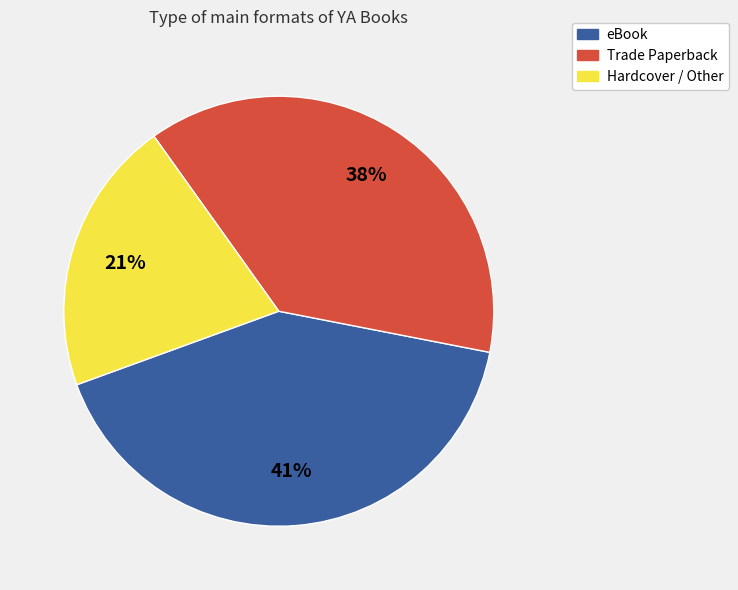

To the nearest percent, what is the average slice percentage?

33%